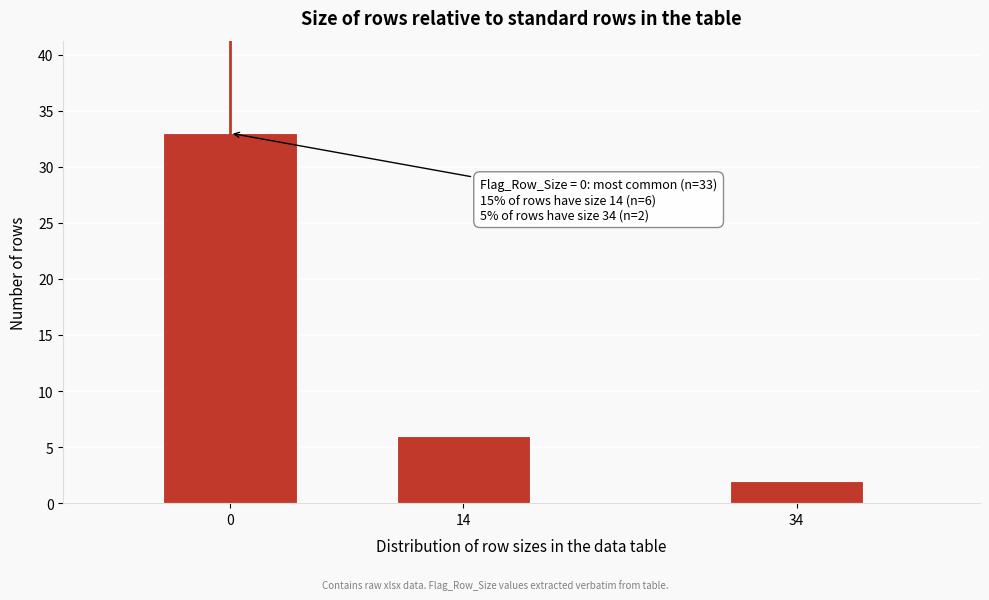

Reading left to right, extract all data points from this chart.

33	6	2